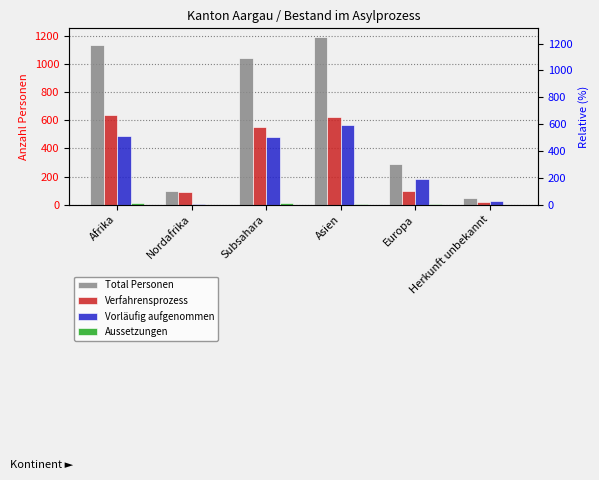

True or false: Aussetzungen has a value of 0 at Nordafrika.

False